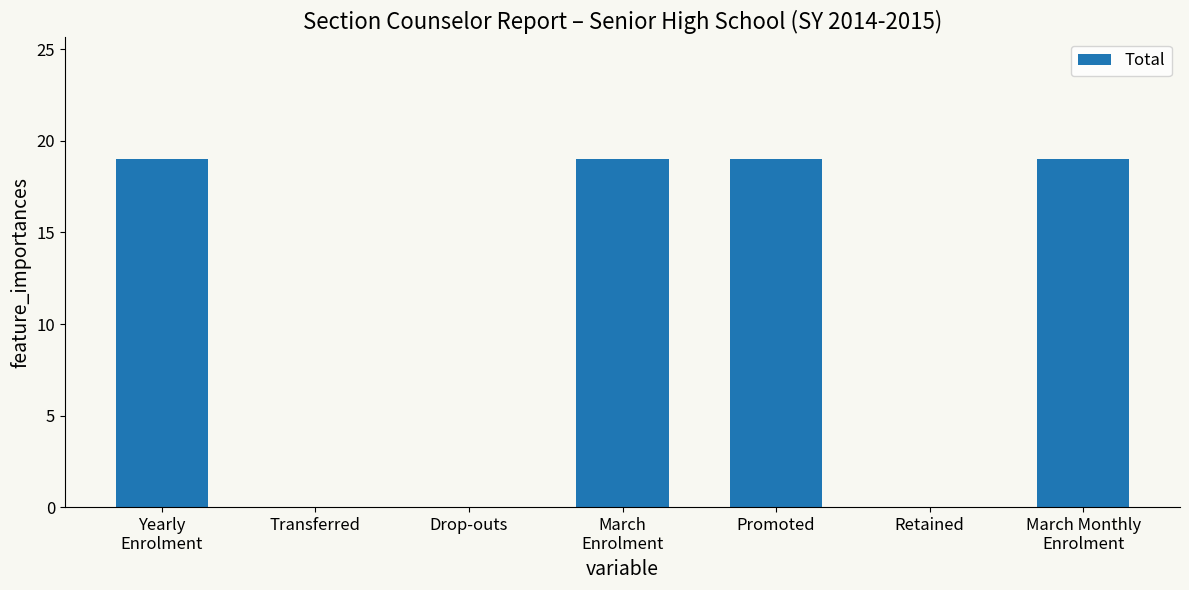

Are the bars horizontal?

No